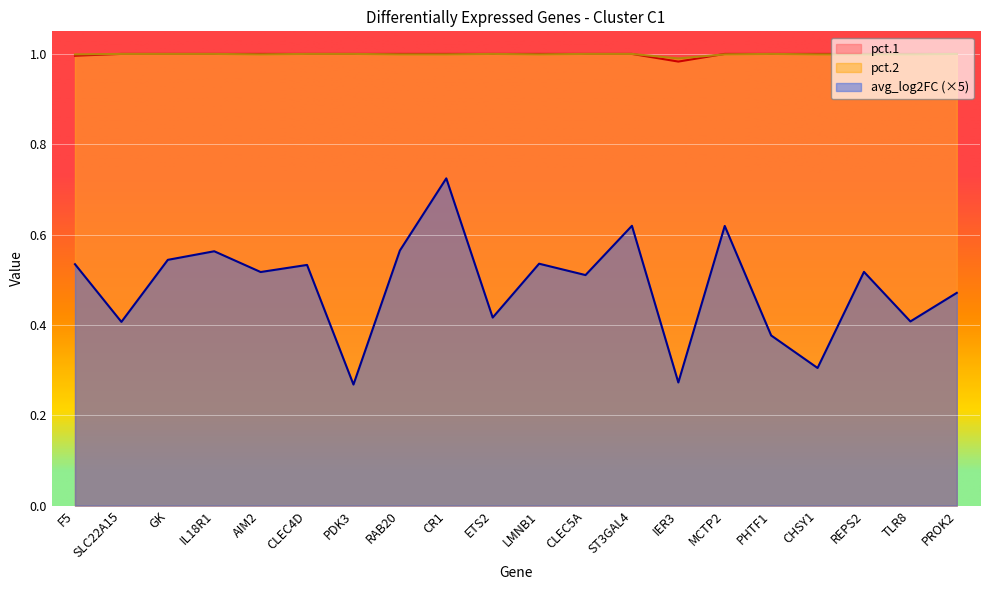

At which category does pct.2 reach its first local valley?

AIM2